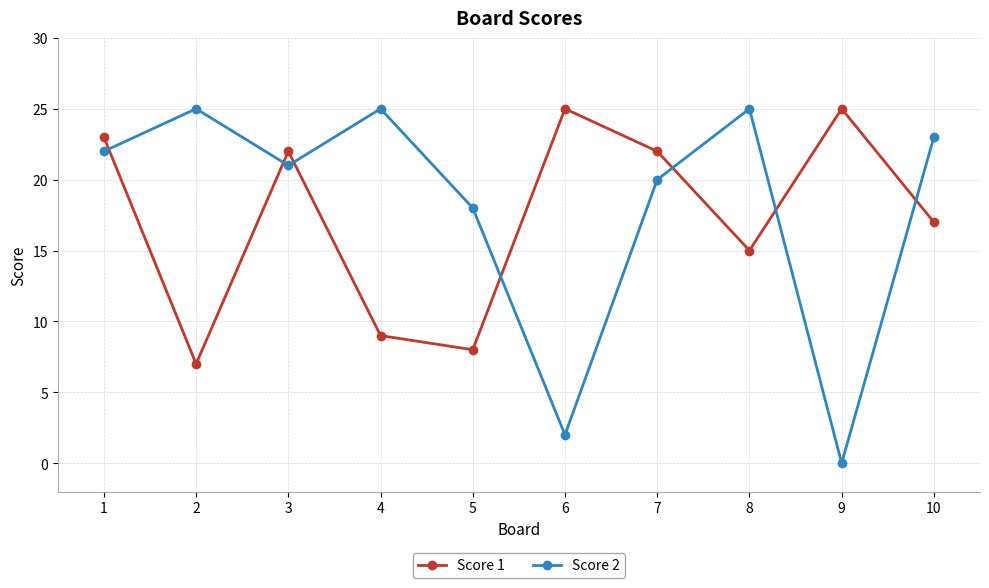

At how many categories does at least one series exceed 13?

10